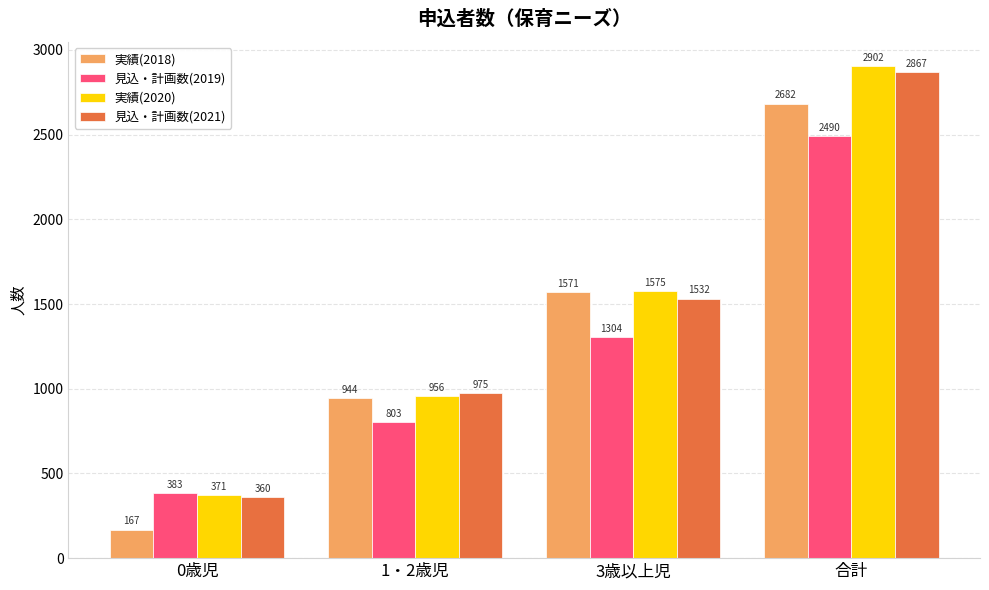

At 合計, list the series in order from largest to smallest.

実績(2020), 見込・計画数(2021), 実績(2018), 見込・計画数(2019)